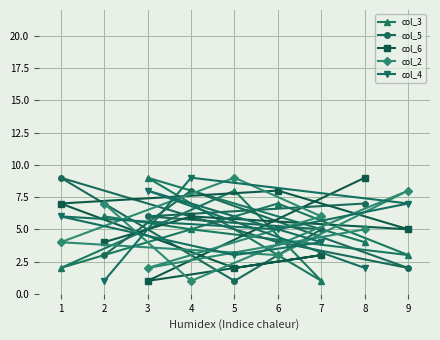

How many col_5 values are between 3 and 7?

5